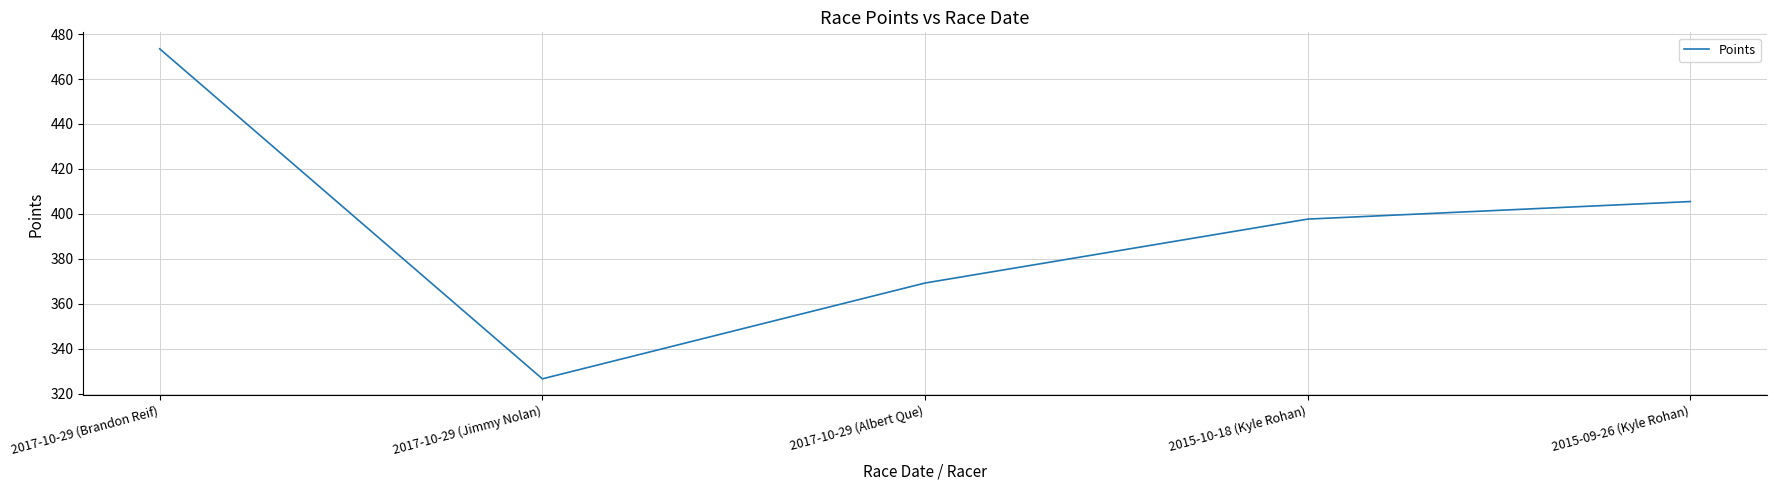

What is the difference between the values at 2017-10-29 (Jimmy Nolan) and 2017-10-29 (Brandon Reif)?

146.8